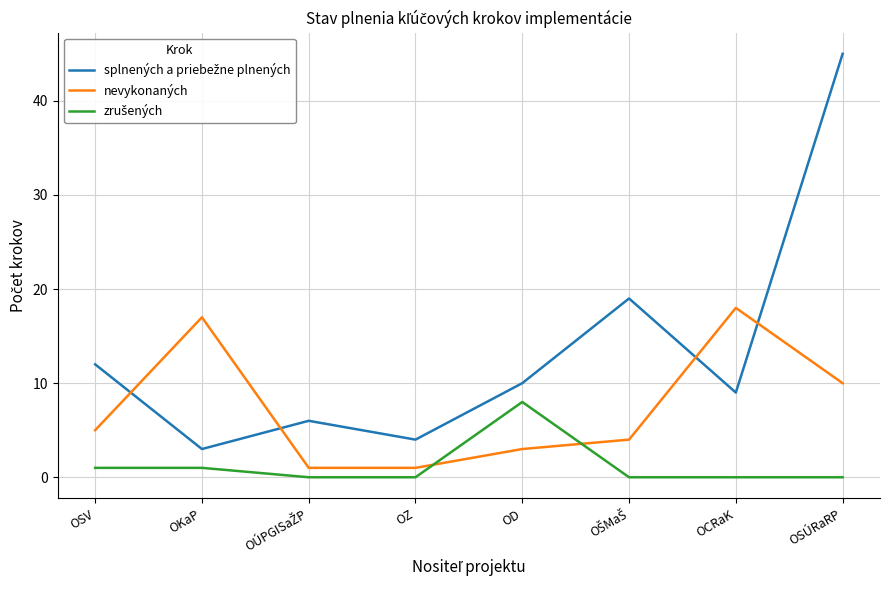

True or false: nevykonaných has more than 0 interior local peaks.

True